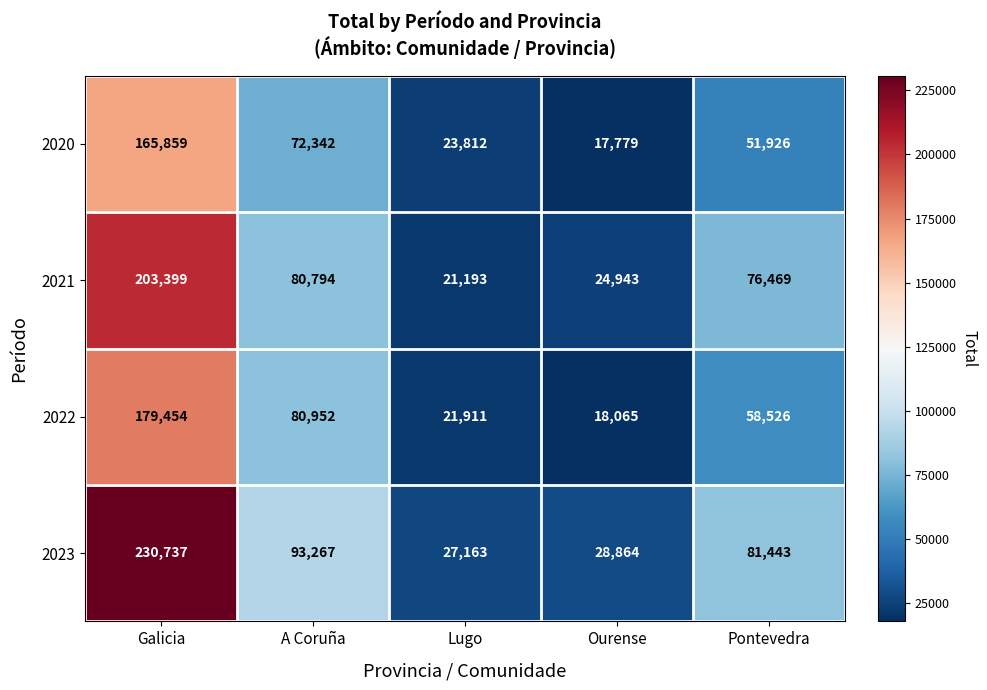

List the series in order of their peak value, highest first.

2023, 2021, 2022, 2020